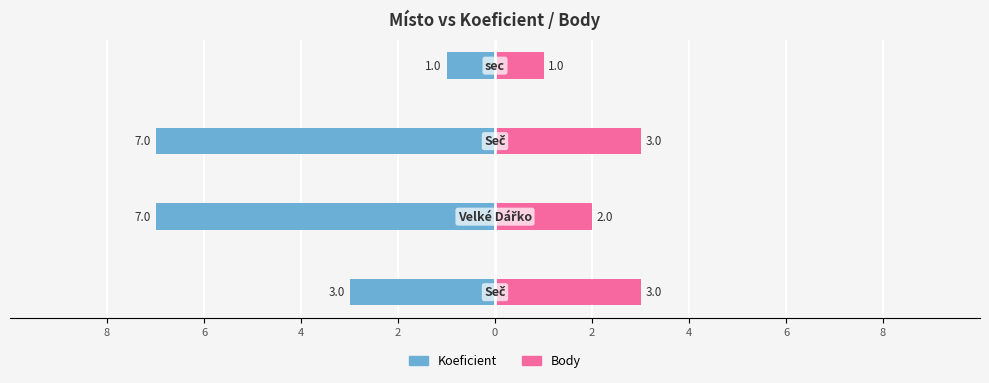

Which series has the largest range (max minus min)?

Koeficient